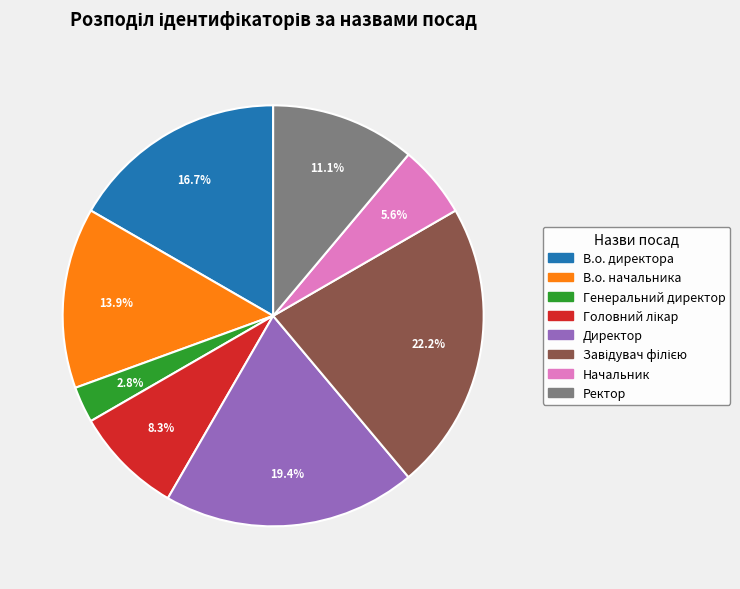

What is the smallest slice in the pie chart?

Генеральний директор